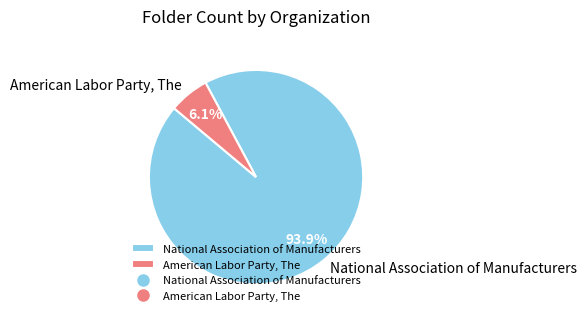

Combined, what portion of the pie is National Association of Manufacturers and American Labor Party, The?

100.0%